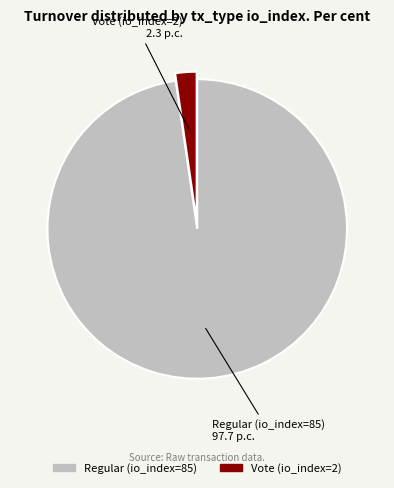

Is the sum of Vote (io_index=2) and Regular (io_index=85) greater than half?

Yes